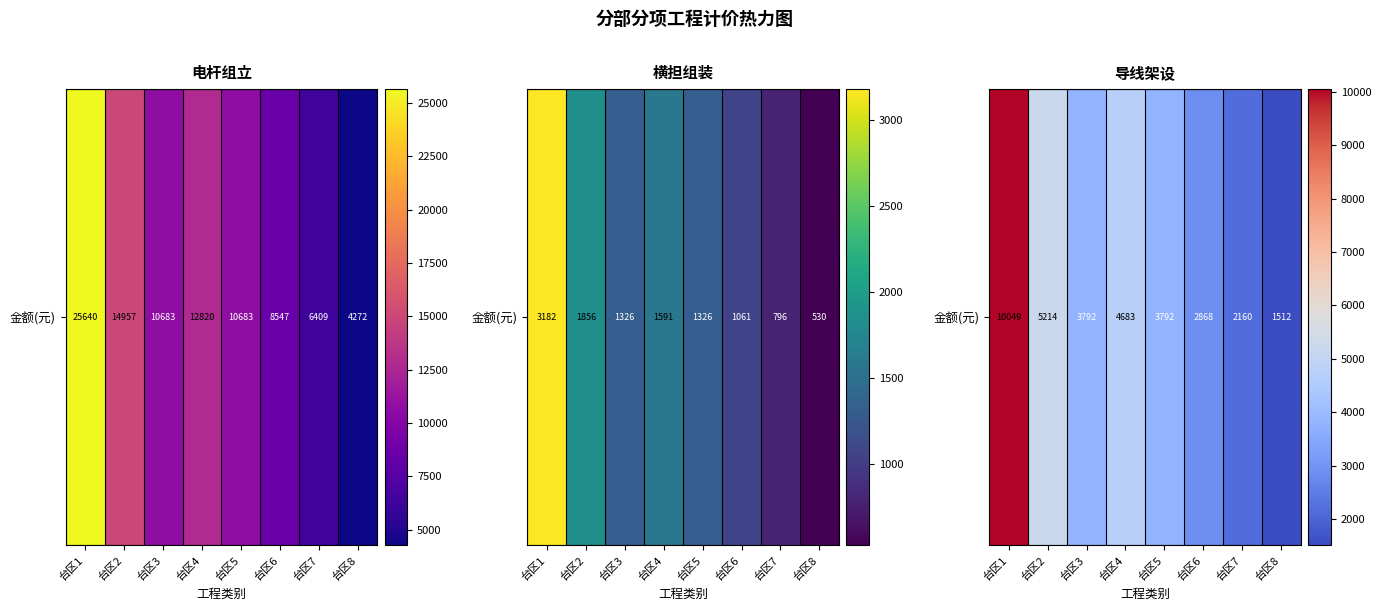

At which label is the value closest to 5780?

台区2